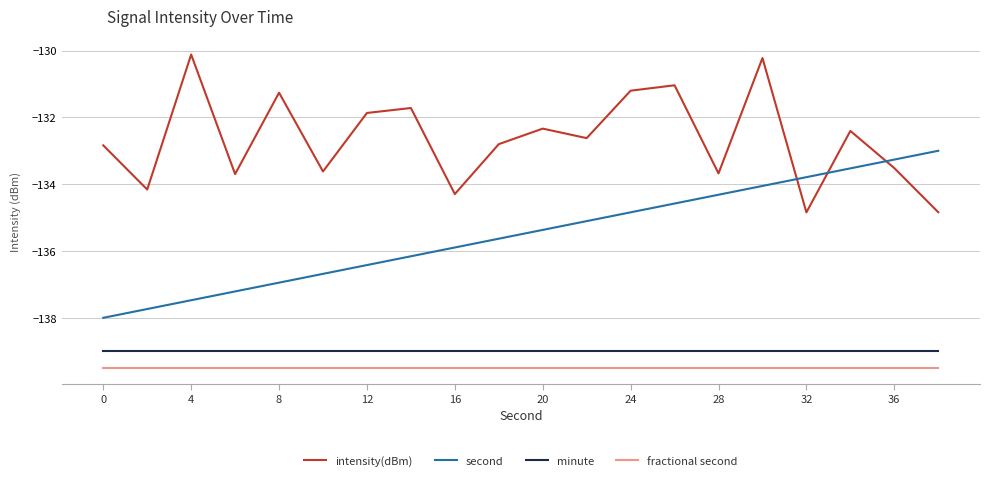

List the series in order of their peak value, highest first.

intensity(dBm), second, minute, fractional second